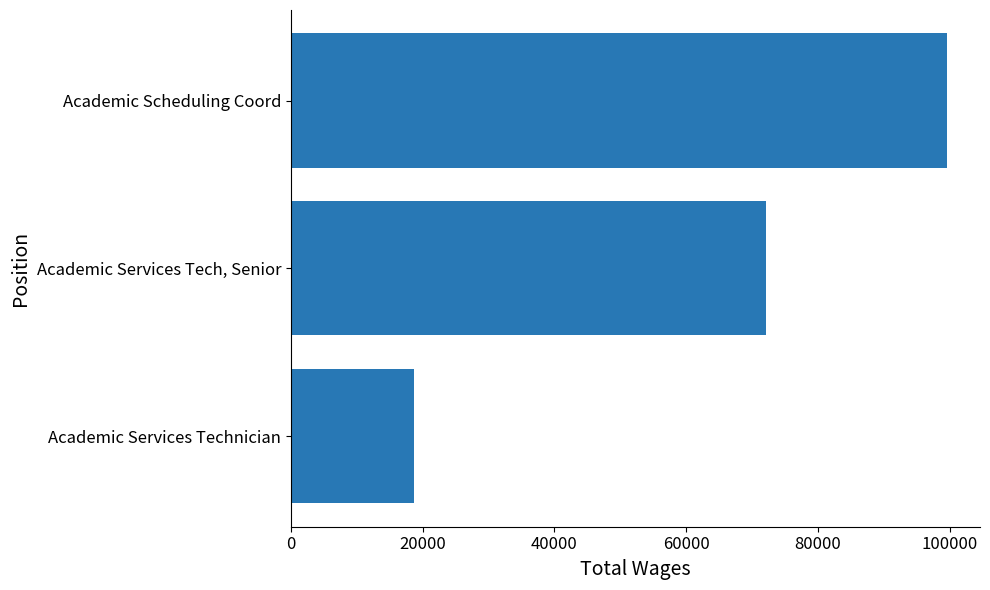

Where is the data nearest to the value 59172?

Academic Services Tech, Senior